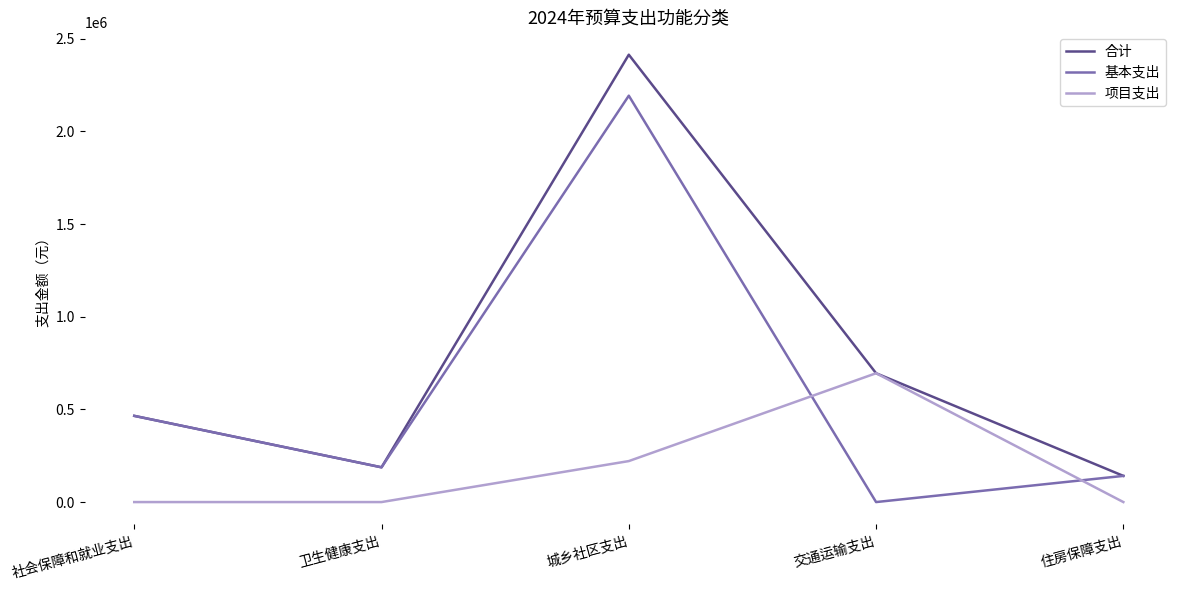

What is the average value of the 项目支出 series?

183234